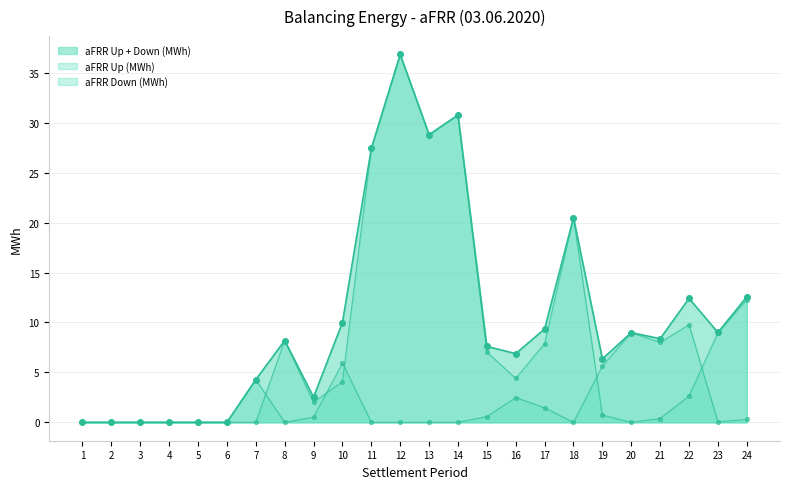

Is the value of aFRR Up (MWh) at 17 greater than the value of aFRR Down (MWh) at 15?

No